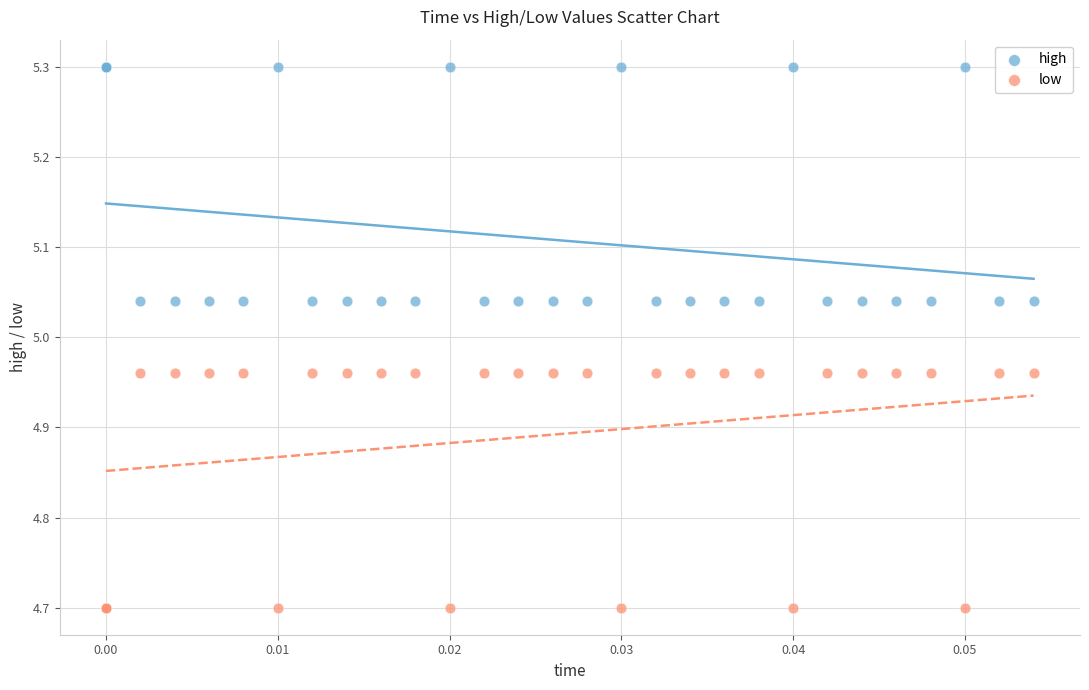

What are all the series names shown in the legend?

high, low